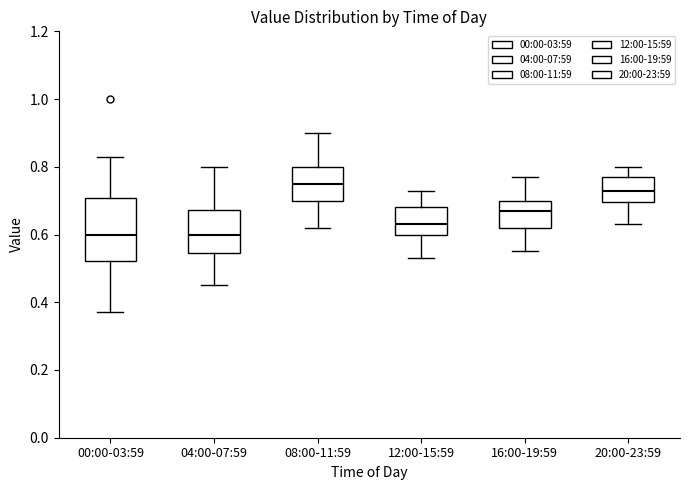

Reading left to right, read every box against the y-axis: the position of its median line, the range the box covers, and the ends of its whiskers. The values are not printed on the chart, so give them approximately, as read against the axis.

00:00-03:59: median 0.60, box 0.52 to 0.70, whiskers 0.38 to 0.84
04:00-07:59: median 0.60, box 0.54 to 0.68, whiskers 0.46 to 0.80
08:00-11:59: median 0.76, box 0.70 to 0.80, whiskers 0.62 to 0.90
12:00-15:59: median 0.64, box 0.60 to 0.68, whiskers 0.54 to 0.74
16:00-19:59: median 0.68, box 0.62 to 0.70, whiskers 0.56 to 0.78
20:00-23:59: median 0.74, box 0.70 to 0.78, whiskers 0.64 to 0.80